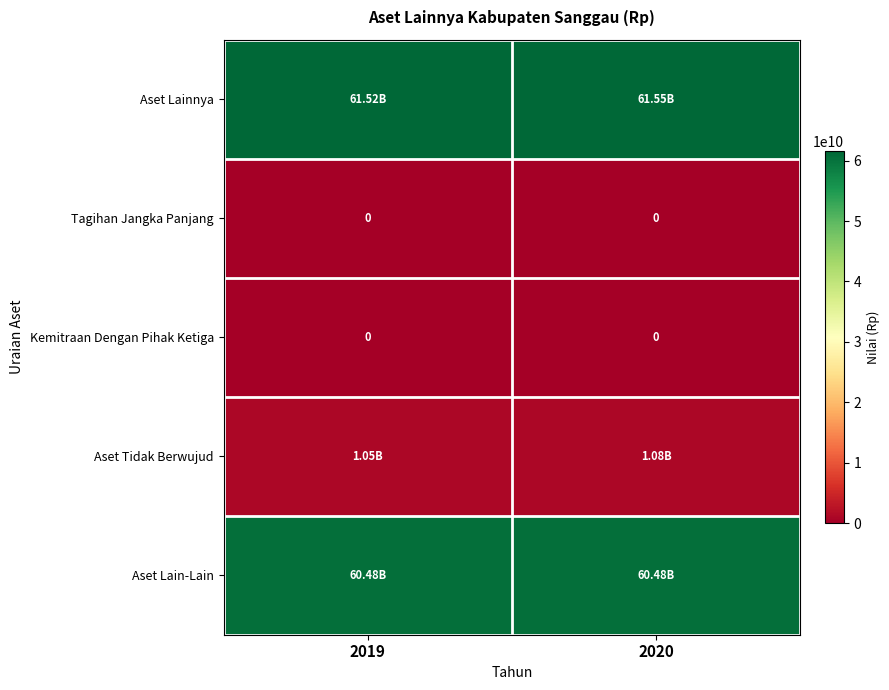

At which category does the chart reach its minimum across all series?

2019